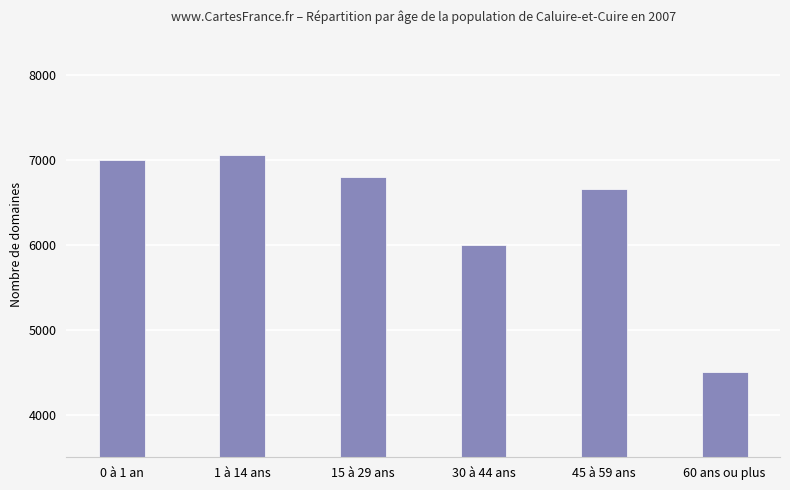

Which label corresponds to the smallest value in the chart?

60 ans ou plus